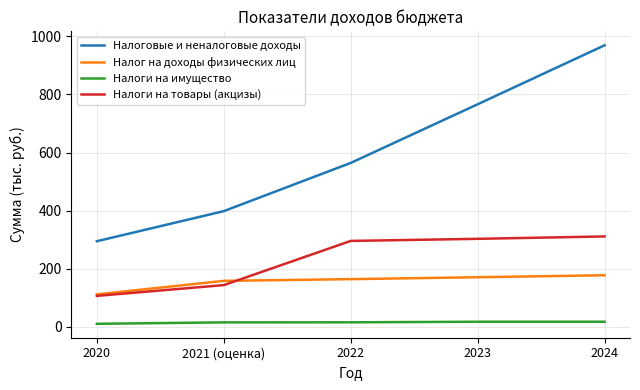

Where is Налог на доходы физических лиц nearest to the value 144?

2021 (оценка)